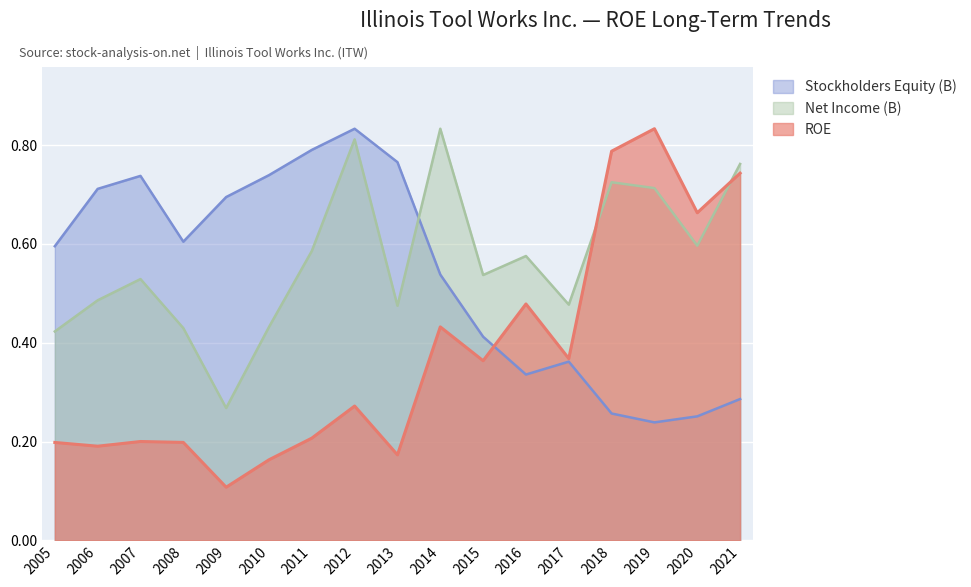

How many lines are shown in the chart?

3